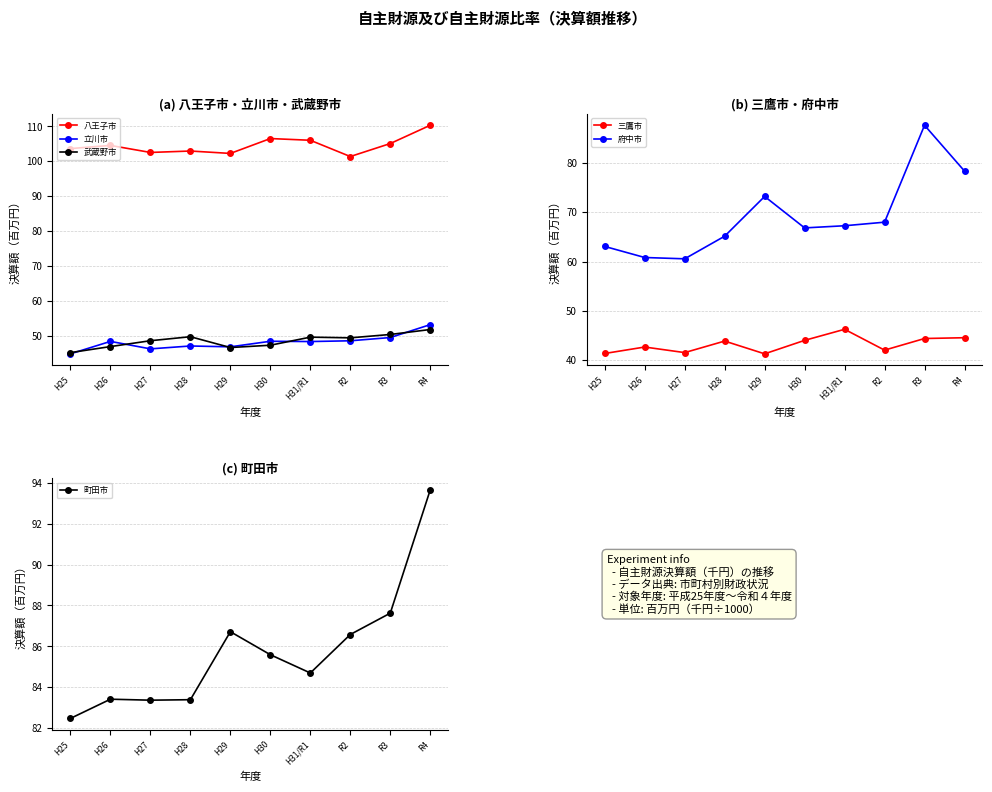

Reading left to right, extract all data points from this chart.

八王子市: 103.6	104.5	102.5	102.9	102.3	106.5	106.0	101.4	105.1	110.3
立川市: 44.9	48.4	46.3	47.1	46.9	48.5	48.4	48.6	49.5	53.2
武蔵野市: 45.2	47.0	48.6	49.8	46.7	47.3	49.7	49.5	50.4	51.8
三鷹市: 41.4	42.7	41.5	43.9	41.3	44.0	46.3	42.0	44.4	44.6
府中市: 63.1	60.8	60.6	65.1	73.2	66.8	67.3	68.0	87.6	78.3
町田市: 82.5	83.4	83.4	83.4	86.7	85.6	84.7	86.6	87.6	93.7